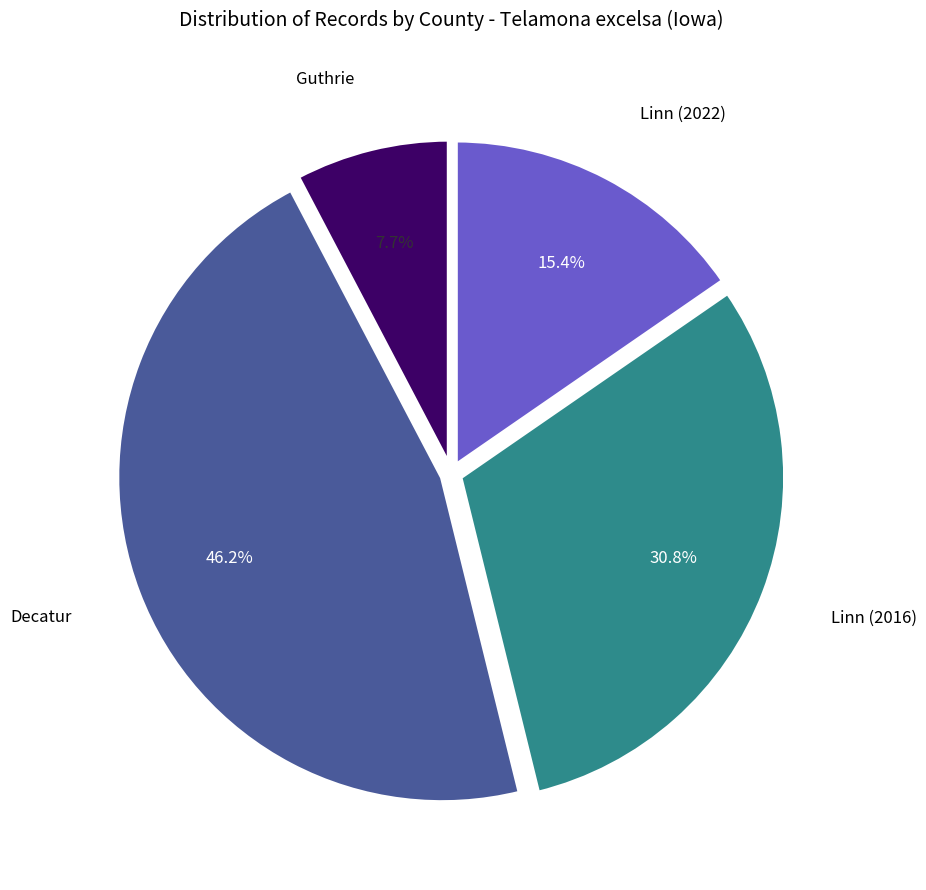

Does any single category account for the majority?

No